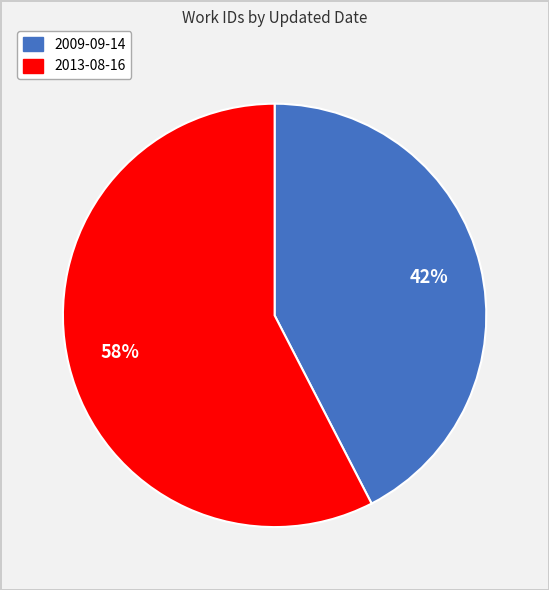

How many slices are in this pie chart?

2